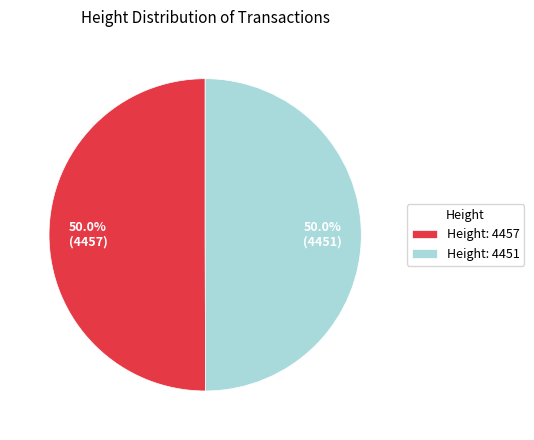

Do Height: 4451 and Height: 4457 together represent more than half of the pie?

Yes